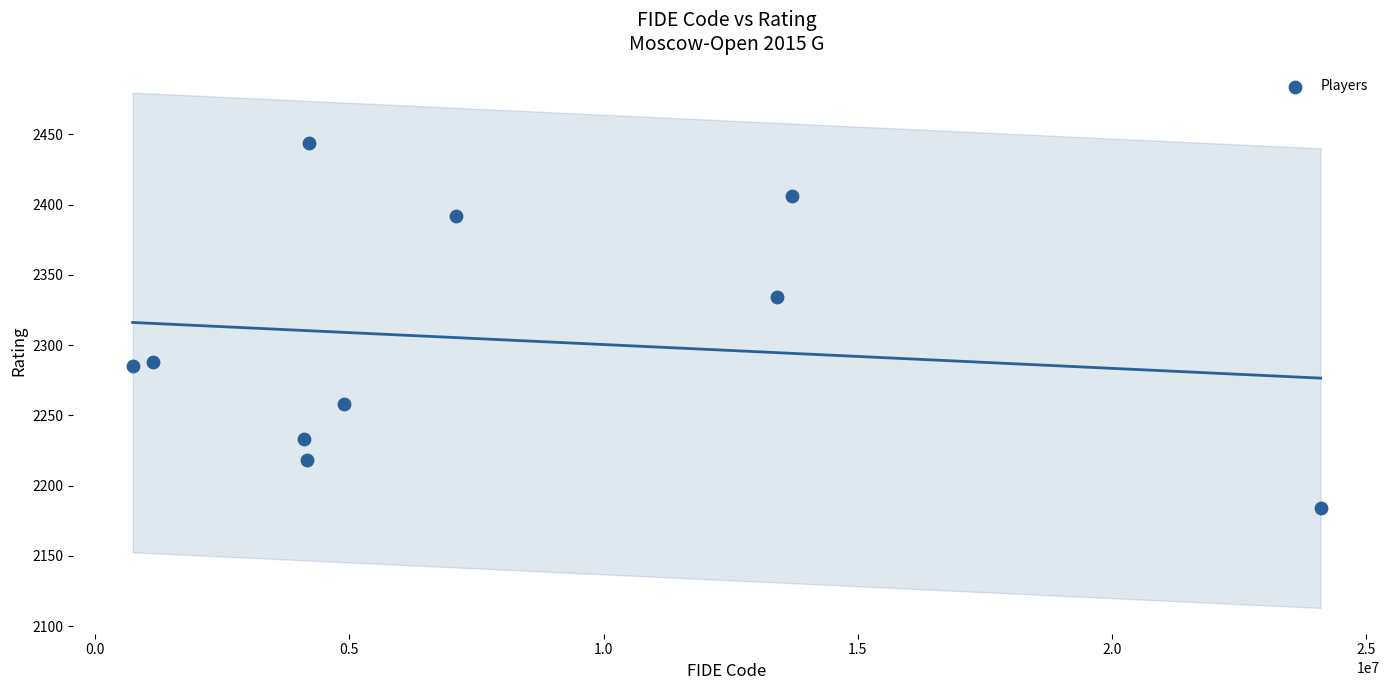

What Y value in the scatter plot is closest to 2314?

2334